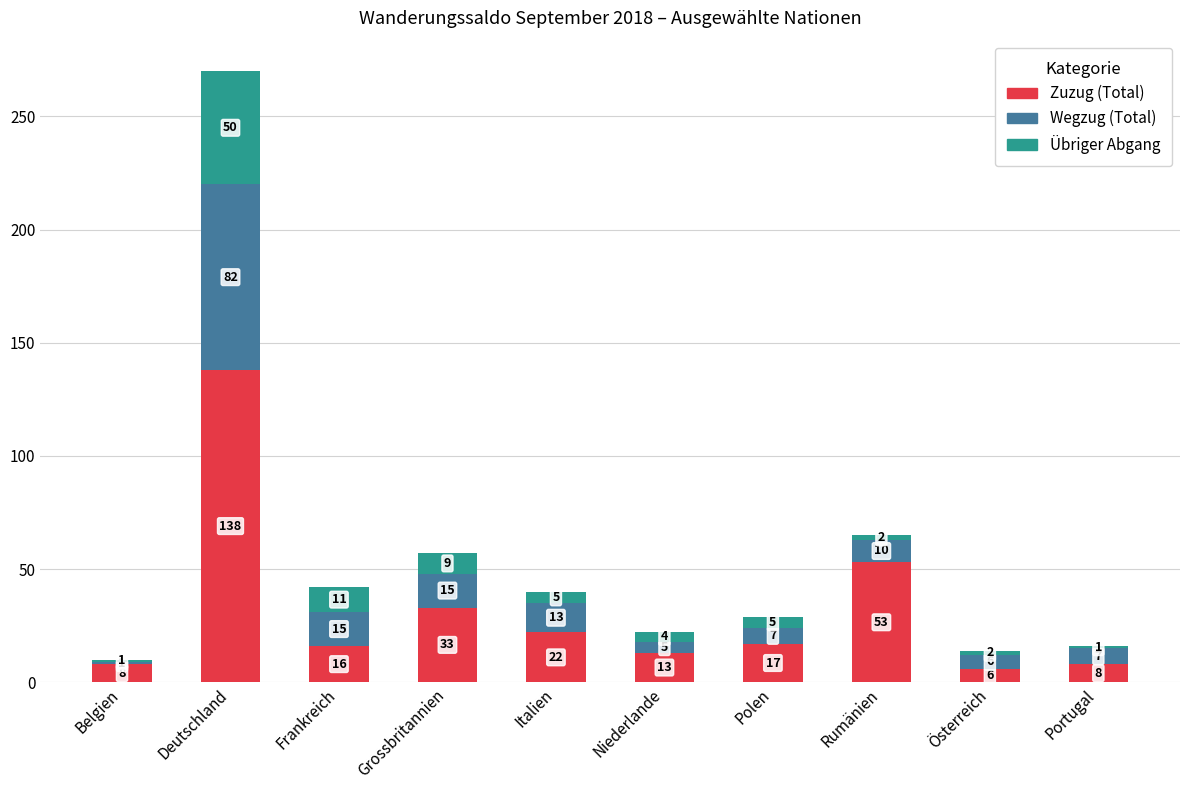

Where is Zuzug (Total) nearest to the value 72?

Rumänien